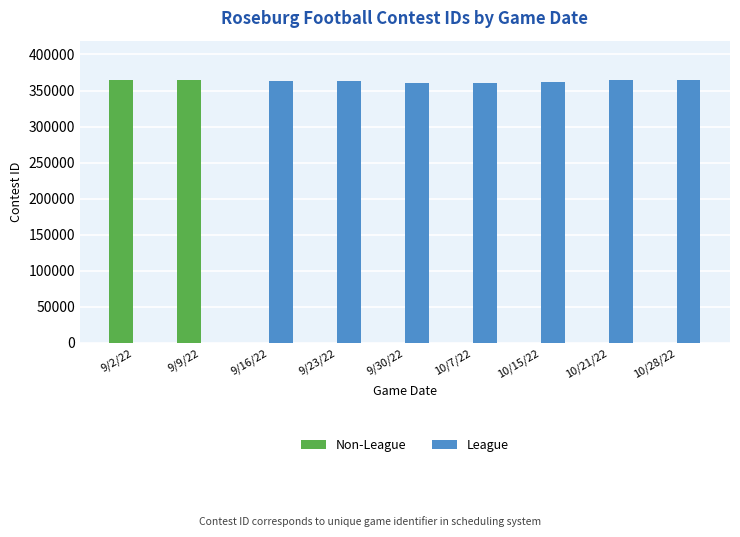

What is the approximate value of League at 10/15/22, to the nearest 100?

361800